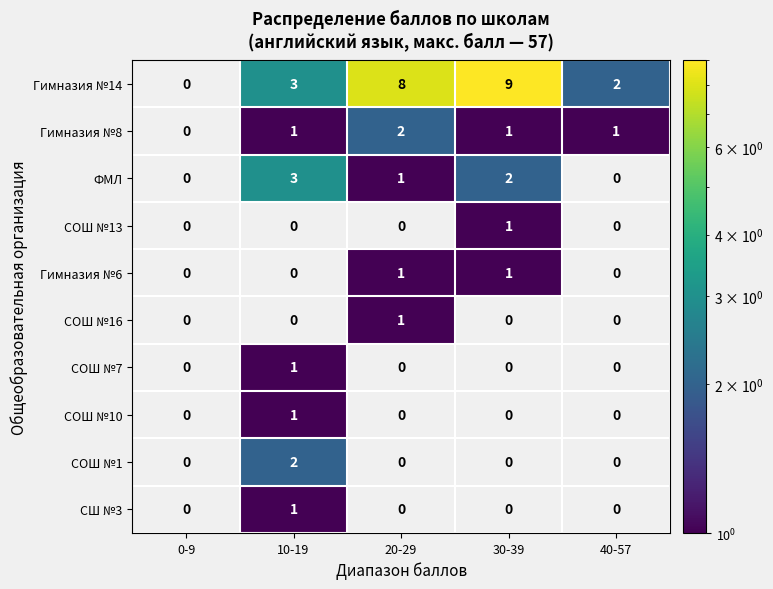

The value of СШ №3 at 10-19 is 0. True or false?

False